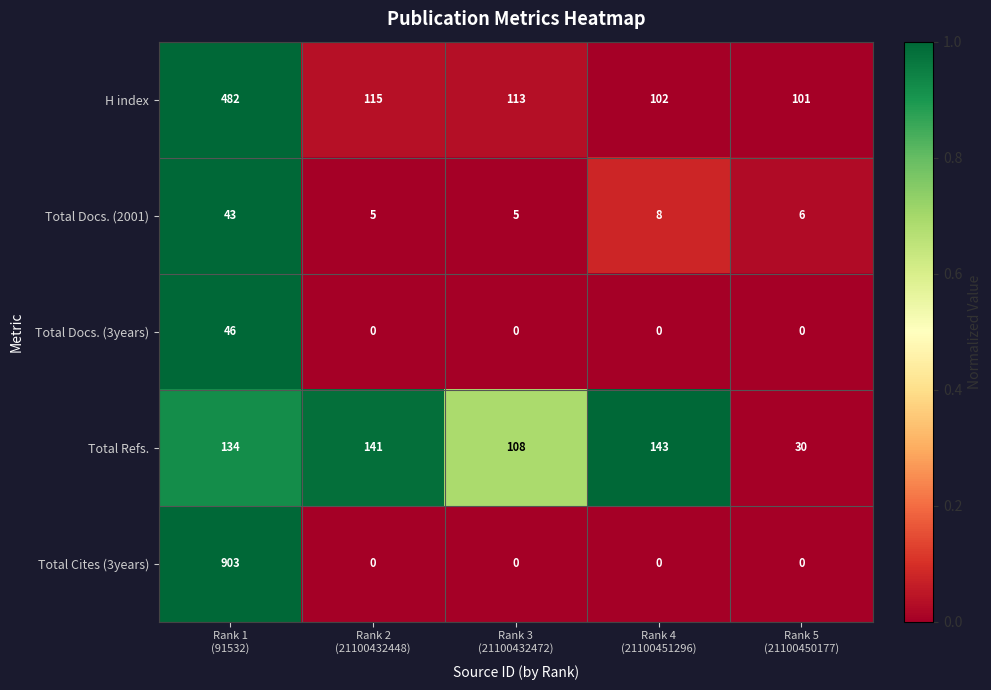

Which series has the widest spread of values?

Total Cites (3years)